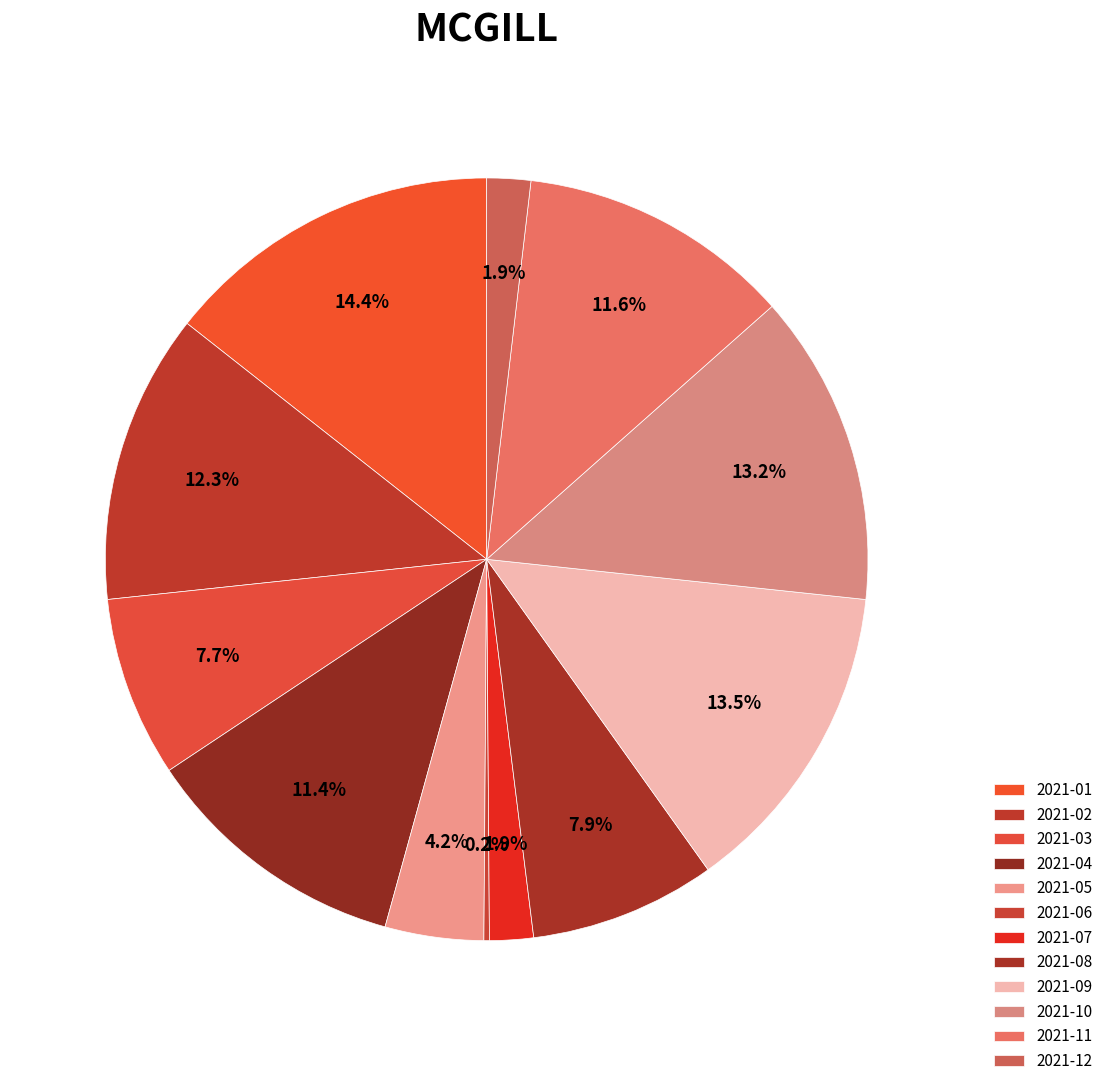

To the nearest percent, what is the combined percentage of 2021-07 and 2021-09?

15%